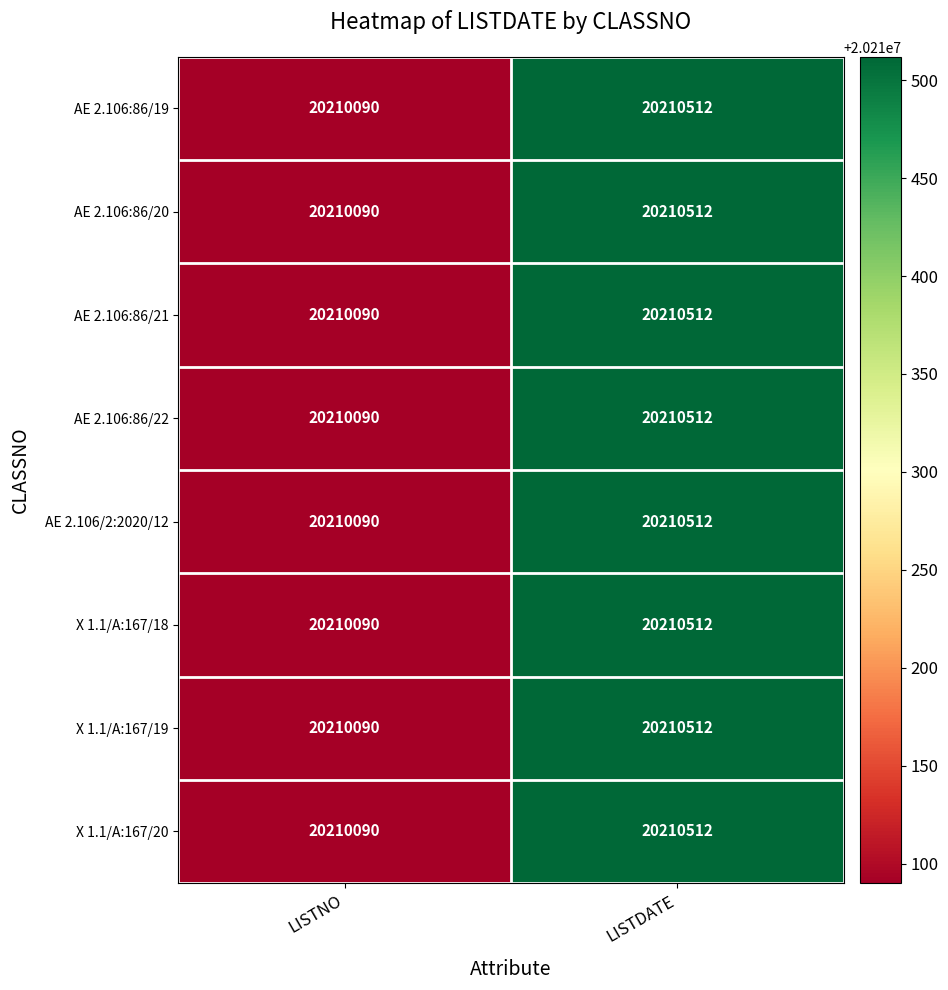

What is the sum of all X 1.1/A:167/18 values?

40420602